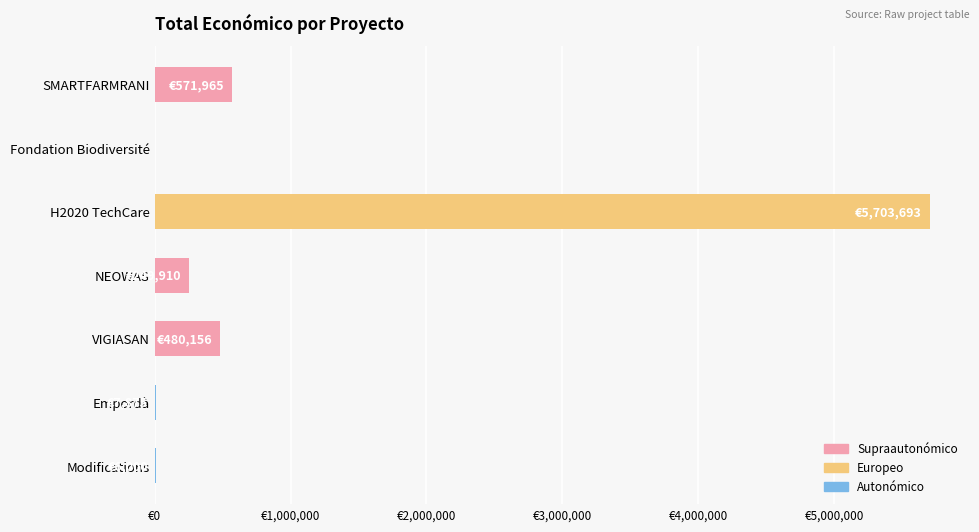

Which category has the lowest value across all series?

Fondation Biodiversité